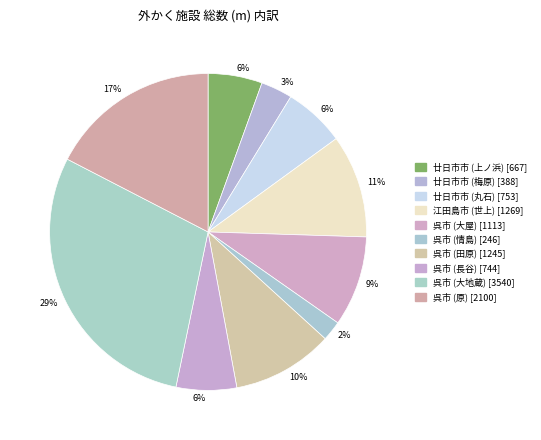

How many slices are in this pie chart?

10